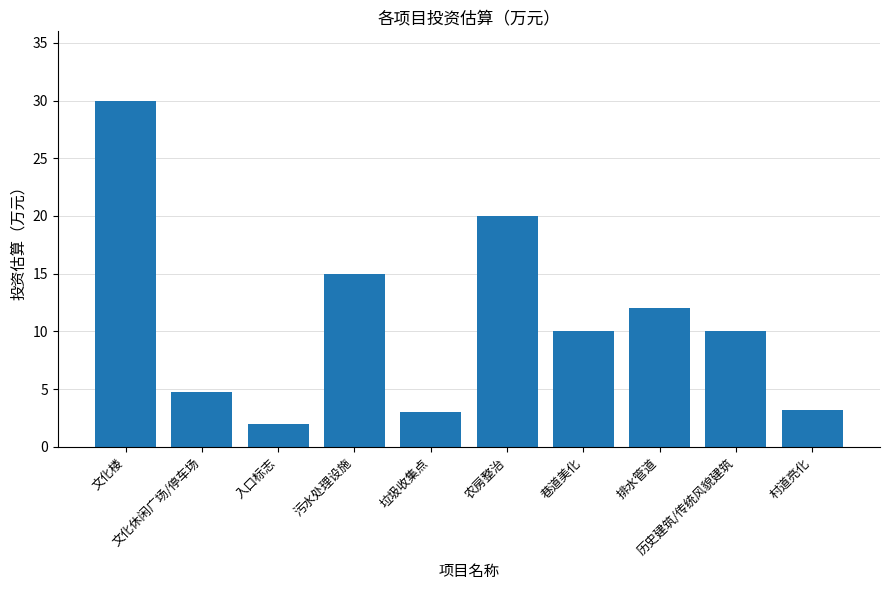

What is the difference between the maximum and minimum values?

28.0